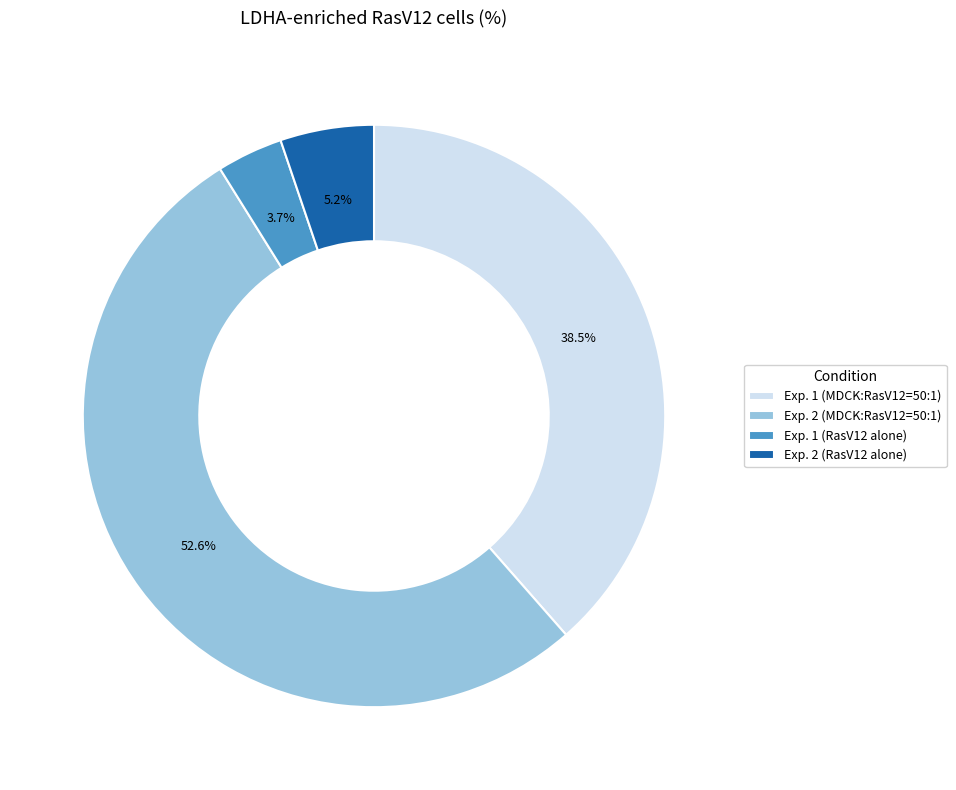

Rank the categories by value from highest to lowest.

Exp. 2 (MDCK:RasV12=50:1), Exp. 1 (MDCK:RasV12=50:1), Exp. 2 (RasV12 alone), Exp. 1 (RasV12 alone)